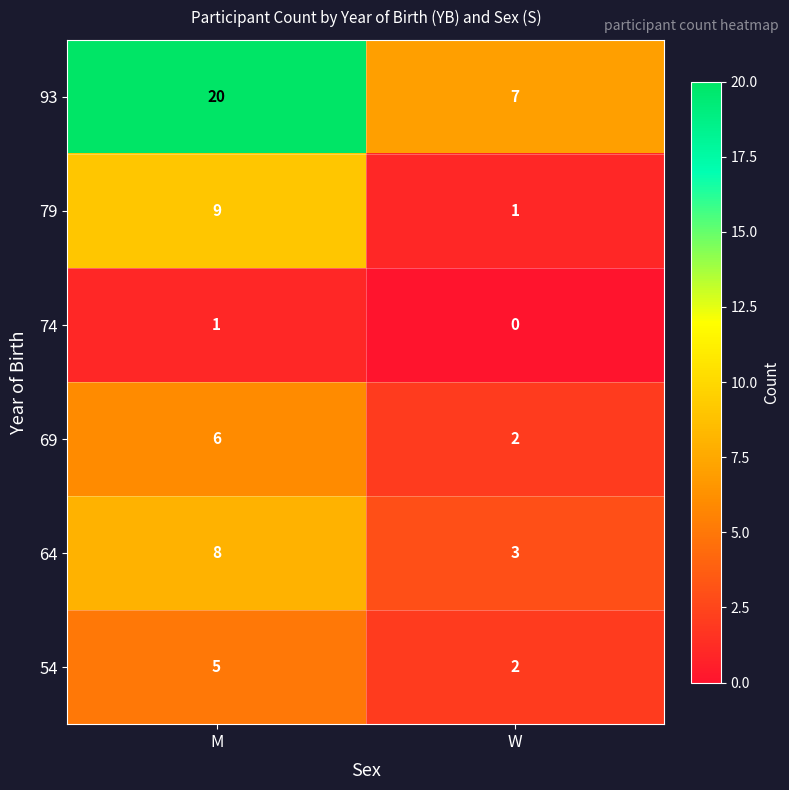

Rank the series by their maximum value, from lowest to highest.

74, 54, 69, 64, 79, 93